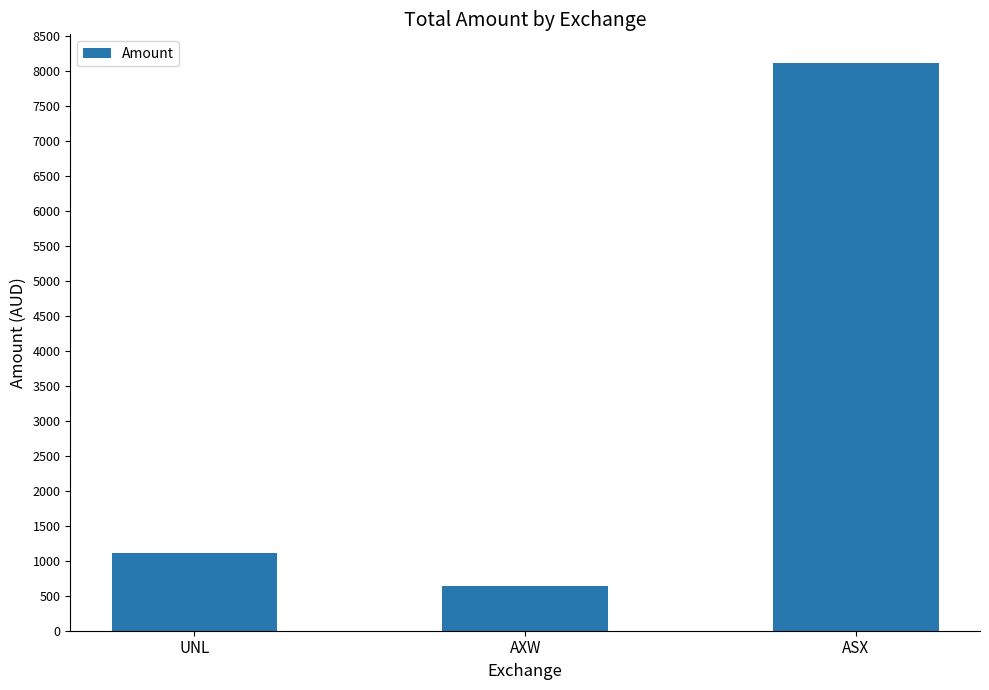

Reading right to left, list all the values displayed in this chart.

ASX=8111.6	AXW=636.2	UNL=1110.2